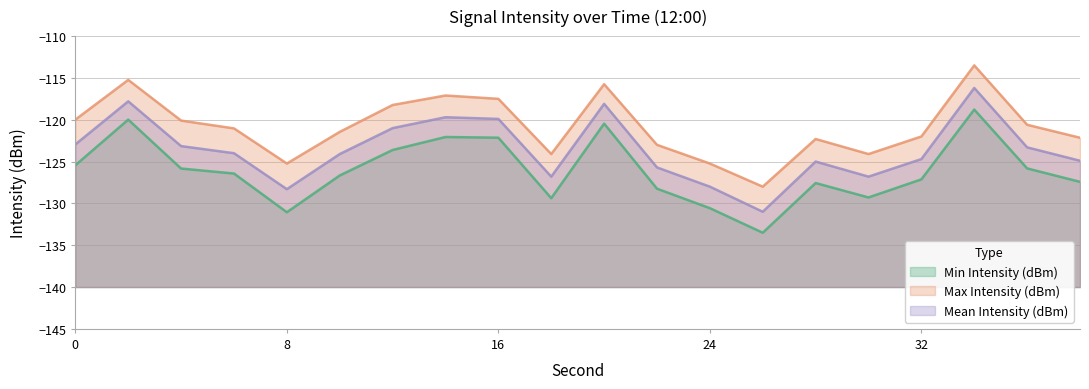

What is the maximum value shown in the chart?

-113.5